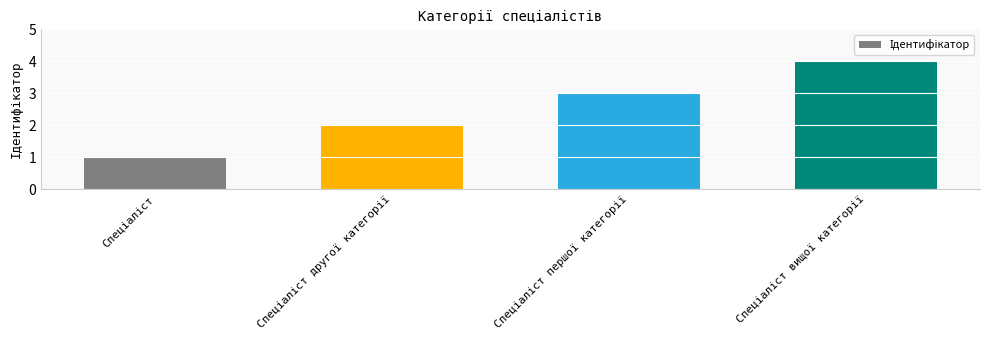

What is the sum of all values?

10